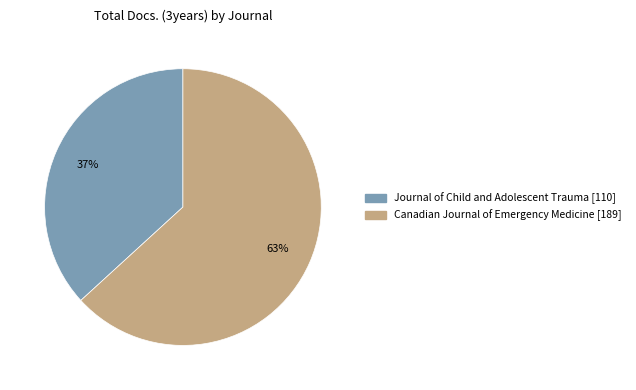

How many slices are in this pie chart?

2